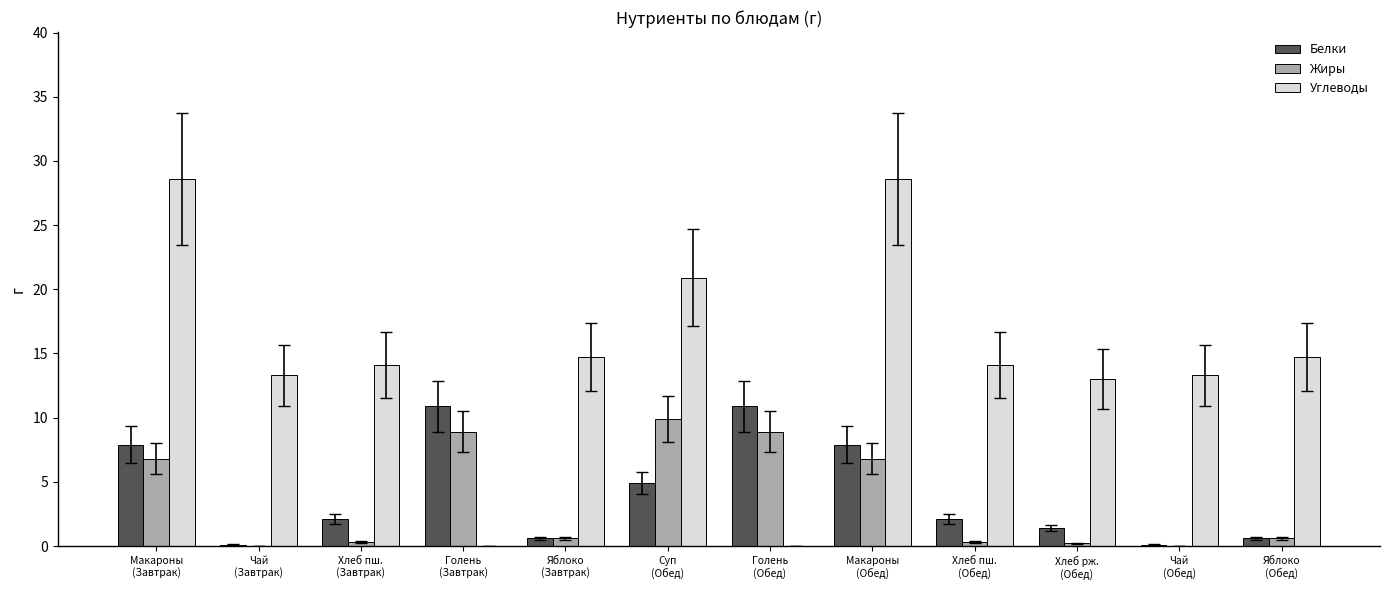

What is the maximum value shown in the chart?

28.6